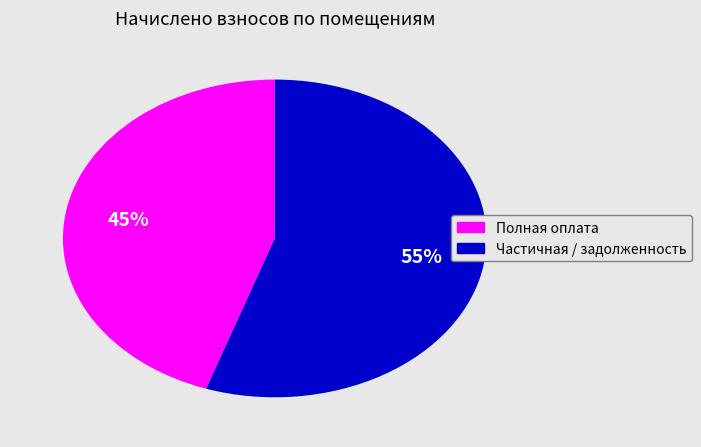

Is there a majority slice in this chart?

Yes